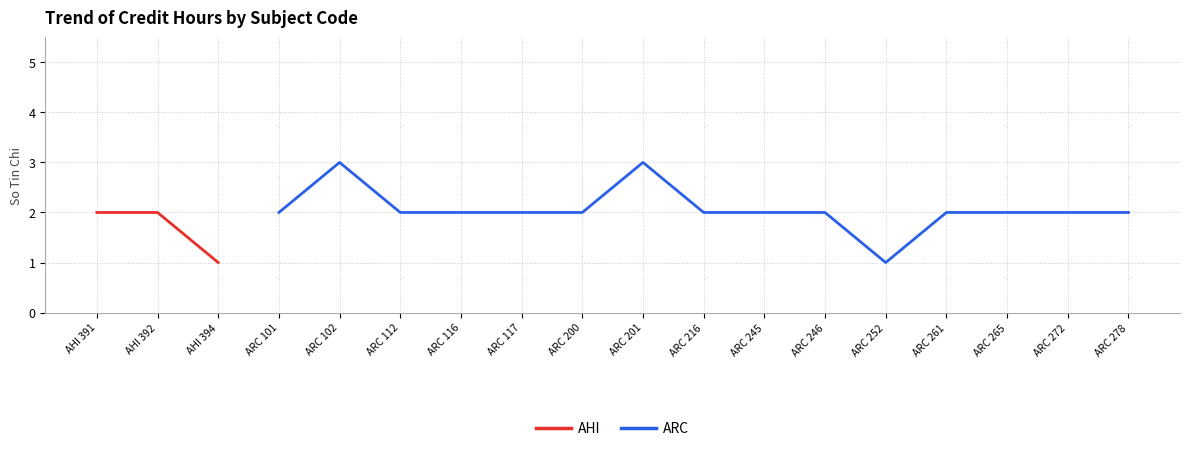

What is the value of the 2nd point from the left?

2